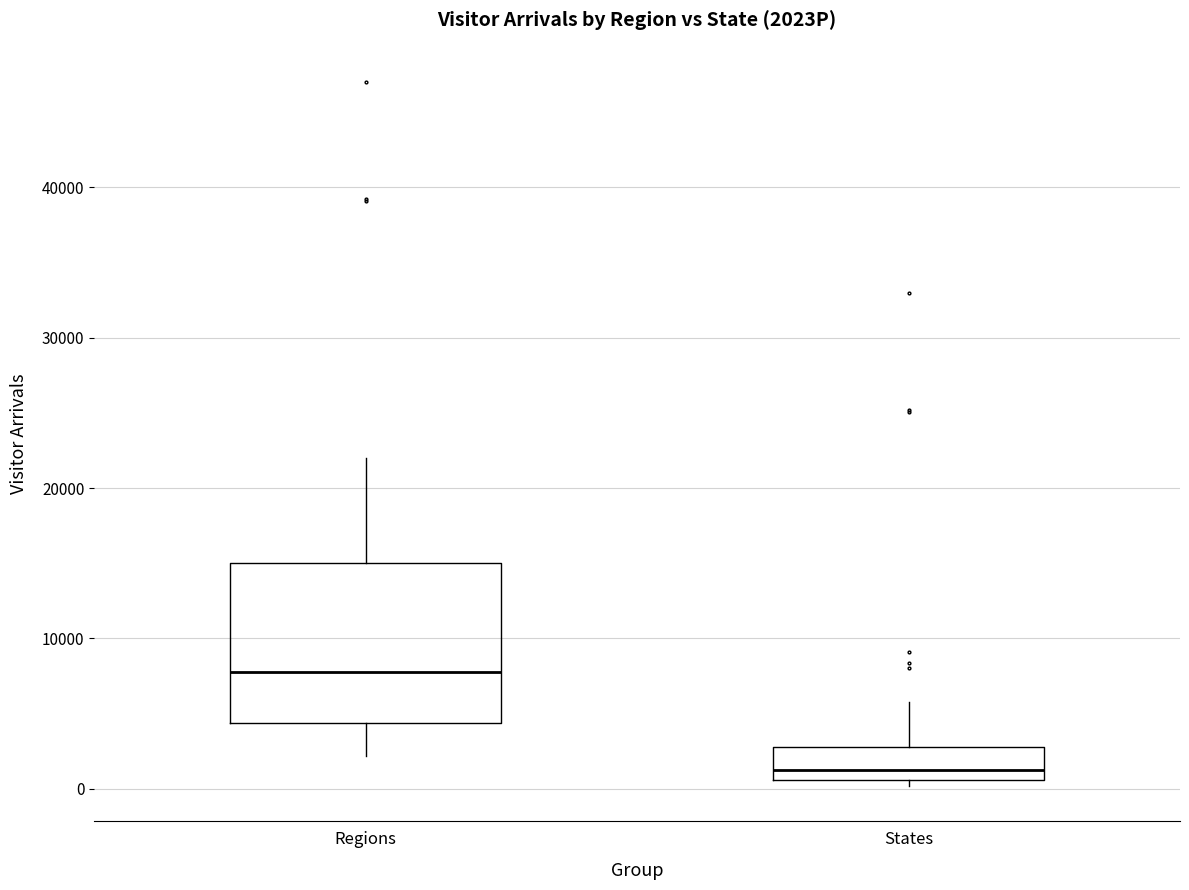

Which box's median line is the lowest?

States